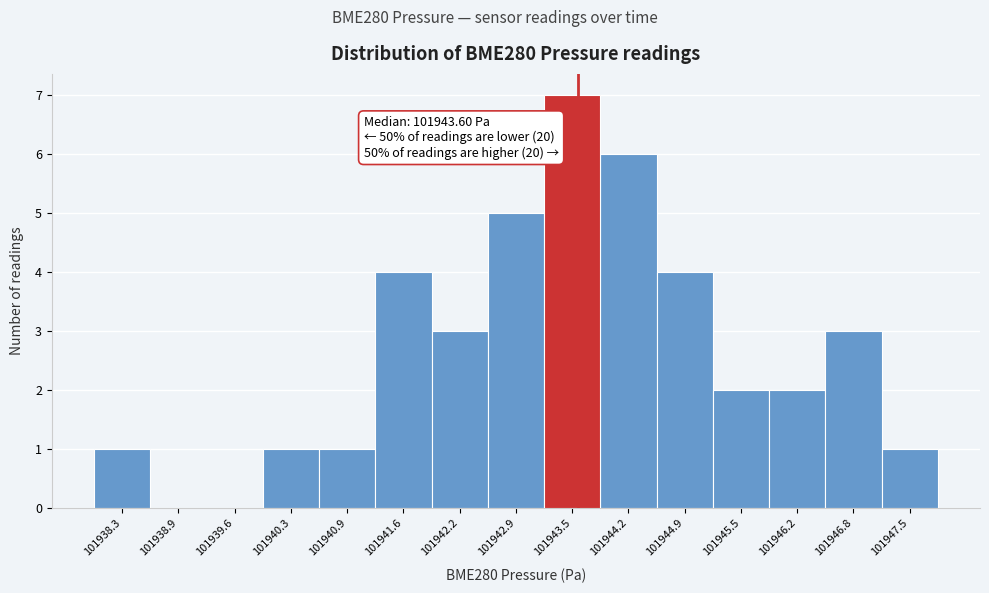

Which range on the x-axis has the tallest bar?

101943.2 to 101943.9